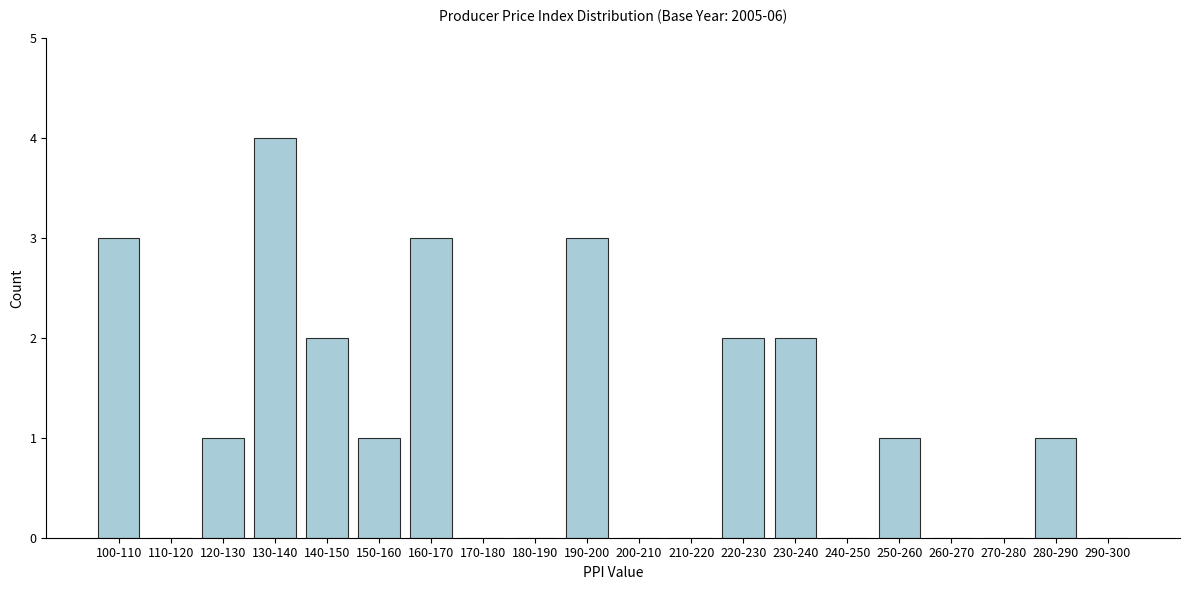

Reading right to left, extract all data points from this chart.

290-300=0	280-290=1	270-280=0	260-270=0	250-260=1	240-250=0	230-240=2	220-230=2	210-220=0	200-210=0	190-200=3	180-190=0	170-180=0	160-170=3	150-160=1	140-150=2	130-140=4	120-130=1	110-120=0	100-110=3